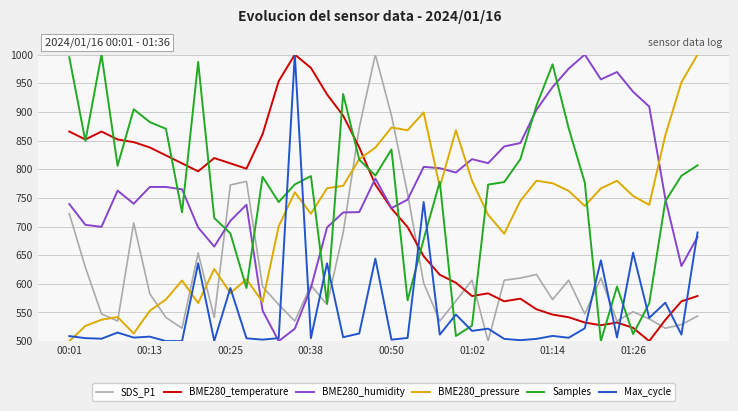

What are all the series names shown in the legend?

SDS_P1, BME280_temperature, BME280_humidity, BME280_pressure, Samples, Max_cycle